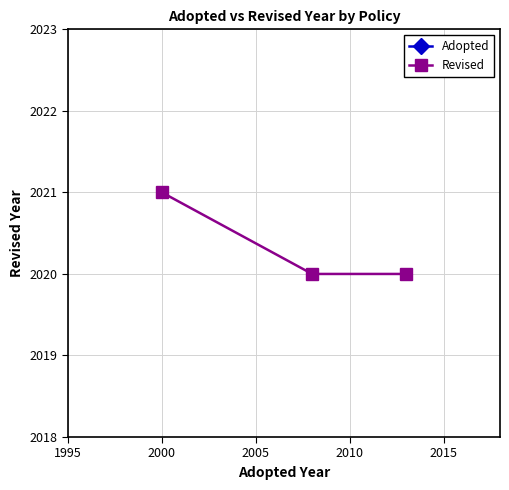

What is the value of the Revised point at the 2nd from the left?

2020